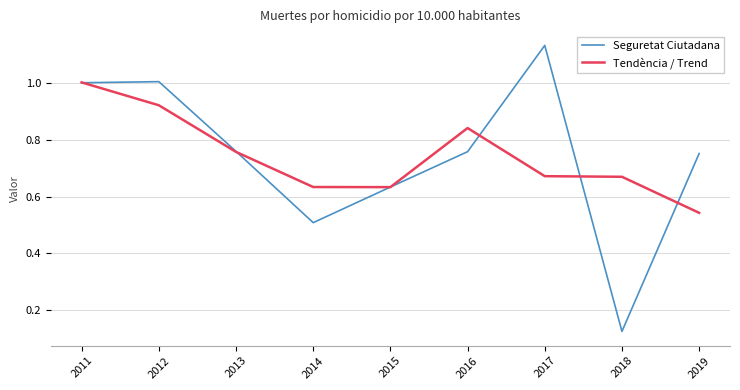

Does the chart display data point markers on the line(s)?

No